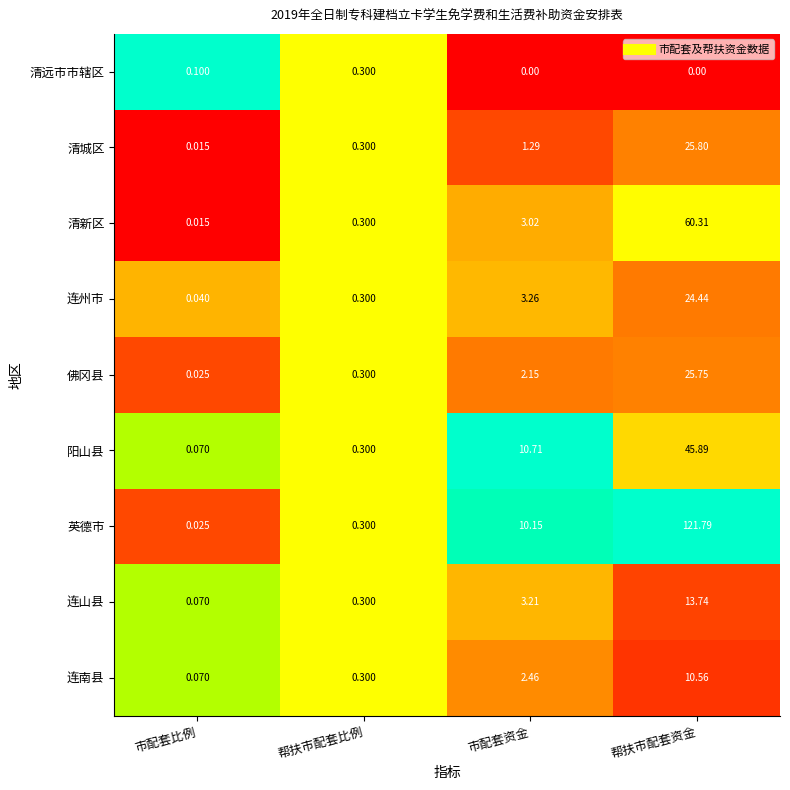

Which series has the largest total across all categories?

英德市